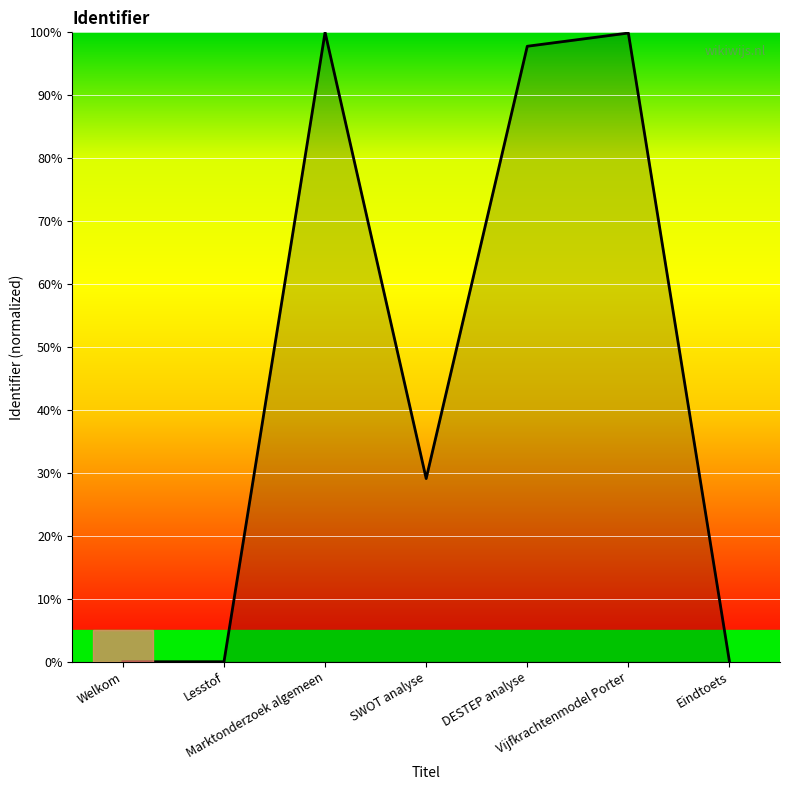

True or false: there are more than 1 points higher than both neighbors.

True